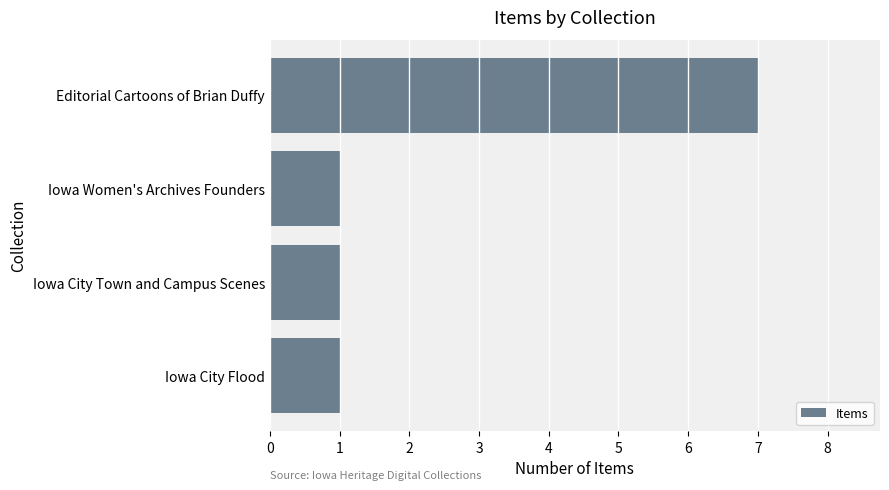

What is the ratio of the value at Editorial Cartoons of Brian Duffy to the value at Iowa City Flood?

7.0